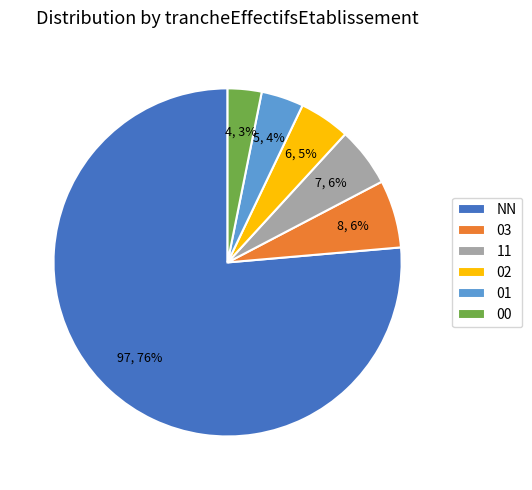

How many segments does this pie chart have?

6